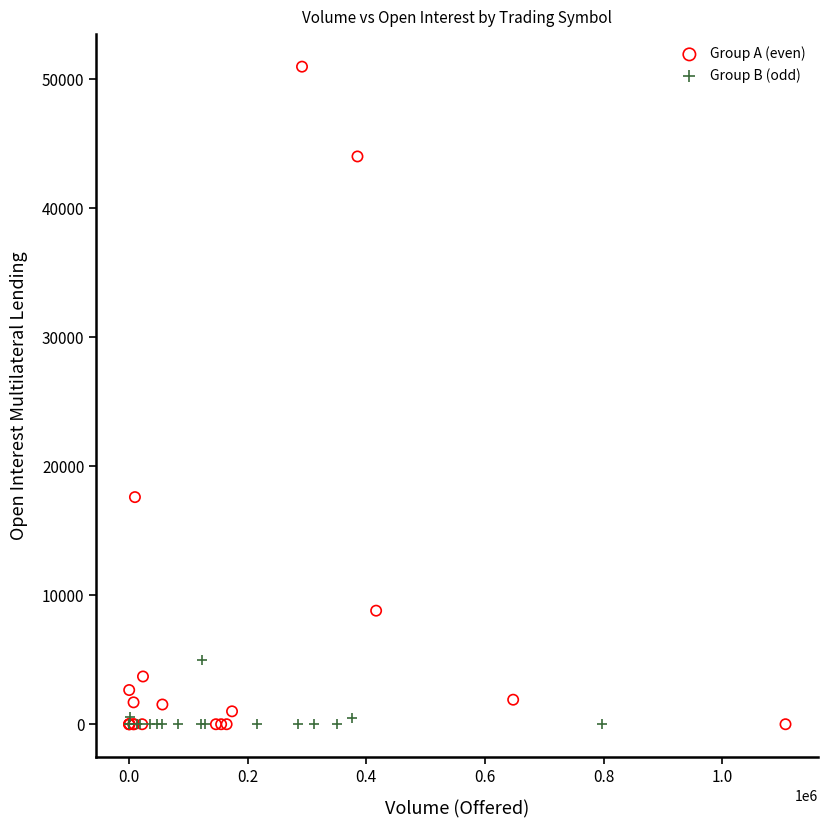

Which series reaches the maximum Y coordinate?

Group A (even)